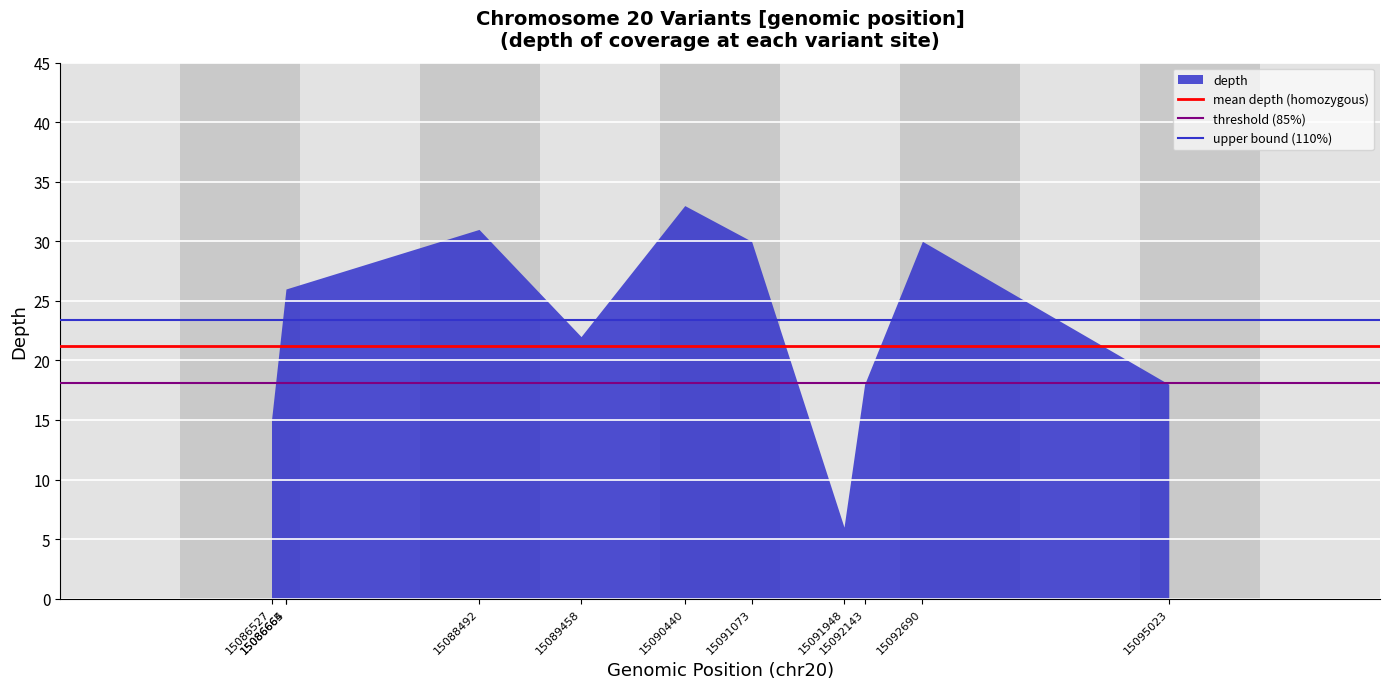

What is the difference between the maximum and minimum values?

27